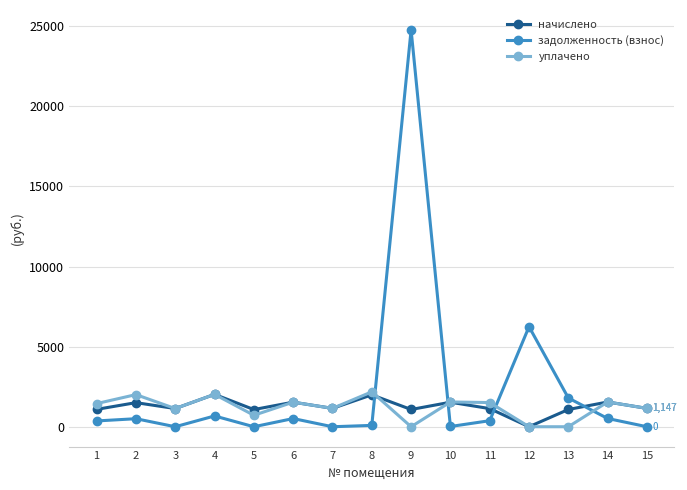

How many times do уплачено and задолженность (взнос) cross each other?

4